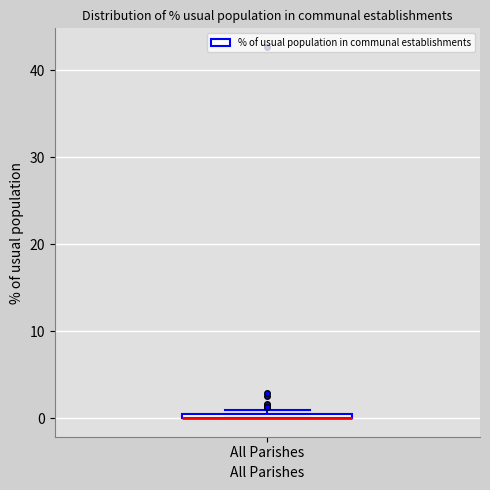

Where is the lower edge of the box for All Parishes on the y-axis? The values are not printed on the chart, so give them approximately, as read against the axis.

0